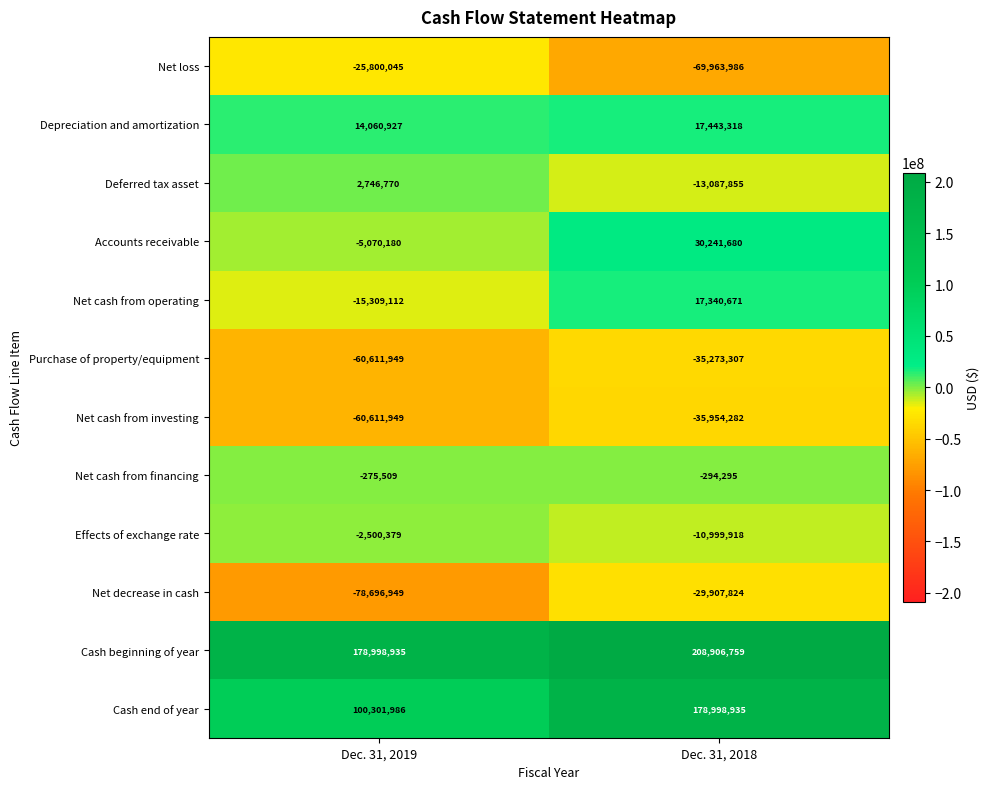

What is the sum of all Net loss values?

-95764031